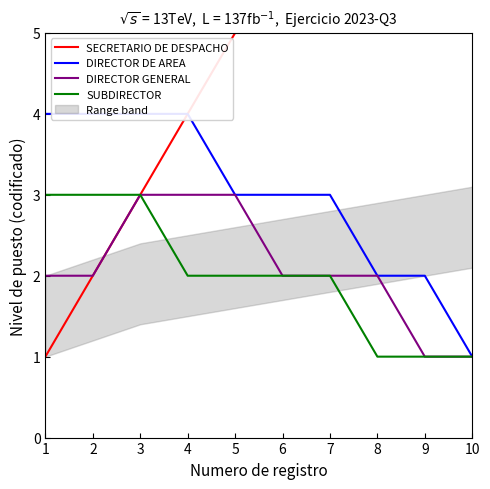

What is the highest value of the DIRECTOR GENERAL series?

3